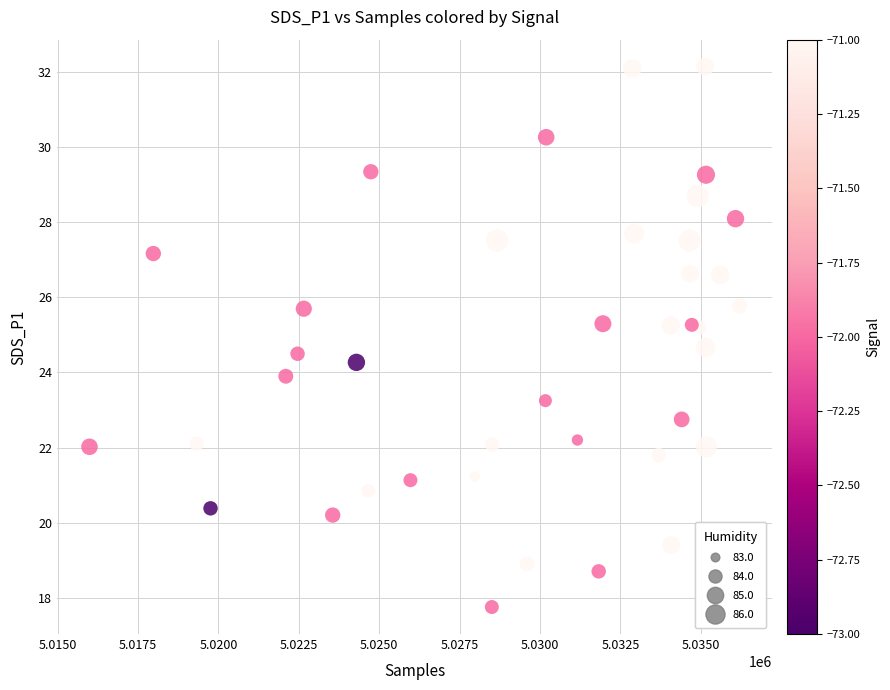

What is the range of Y values (max minus min)?

14.4